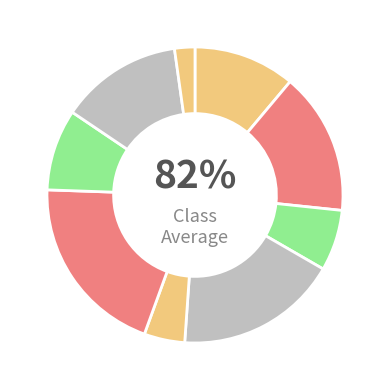

What is the smallest slice in the pie chart?

1